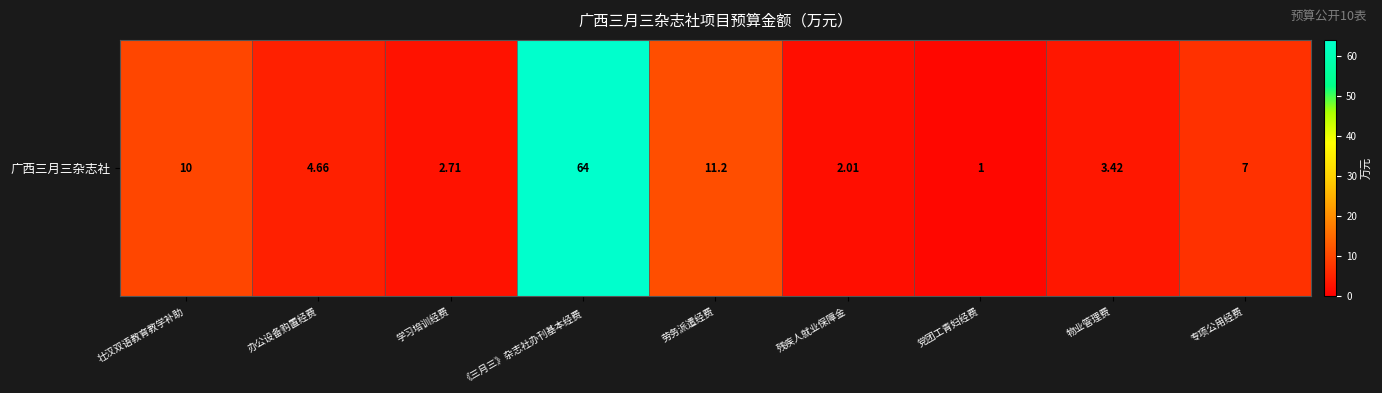

Rank the categories by value from highest to lowest.

《三月三》杂志社办刊基本经费, 劳务派遣经费, 壮汉双语教育教学补助, 专项公用经费, 办公设备购置经费, 物业管理费, 学习培训经费, 残疾人就业保障金, 党团工青妇经费